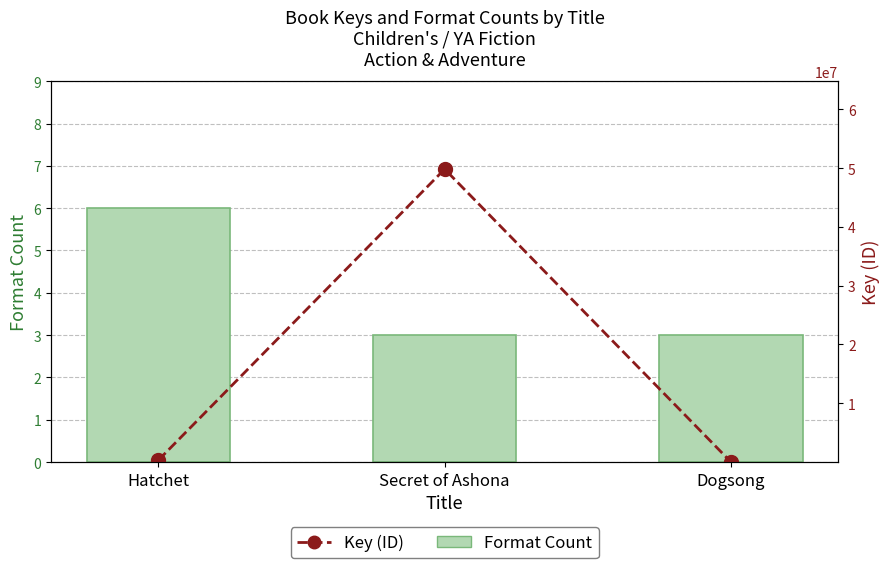

At which label is Format Count closest to 4?

Secret of Ashona